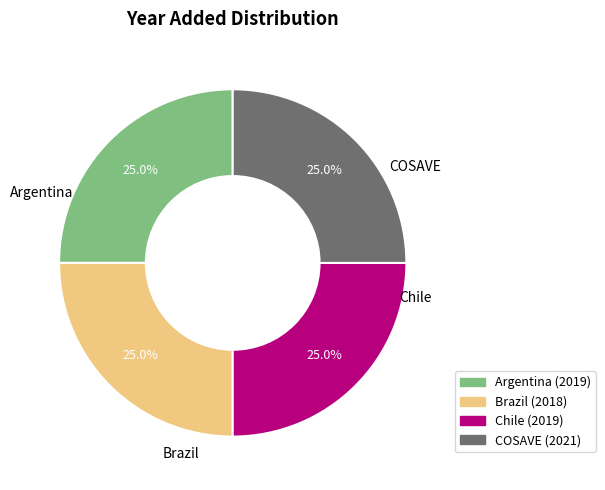

Approximately how many times larger is the value at Chile compared to COSAVE?

1.0